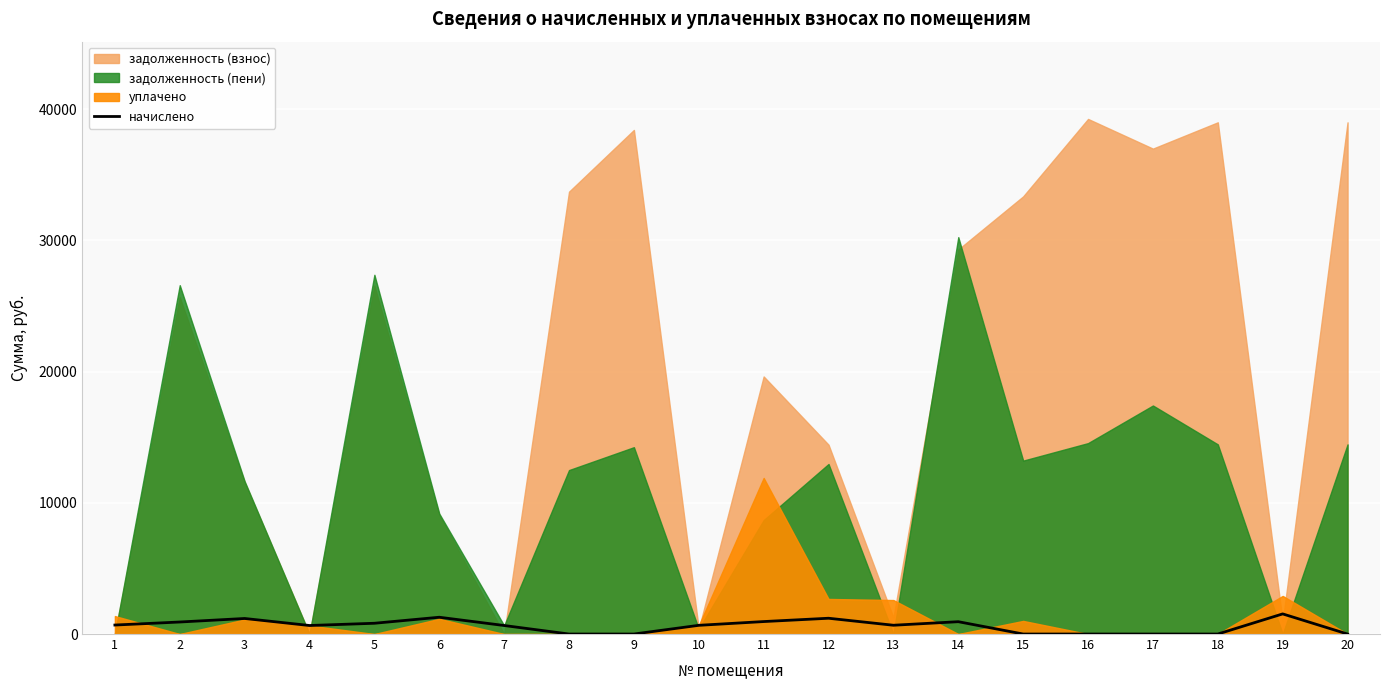

Count the number of values greater than 669.

10